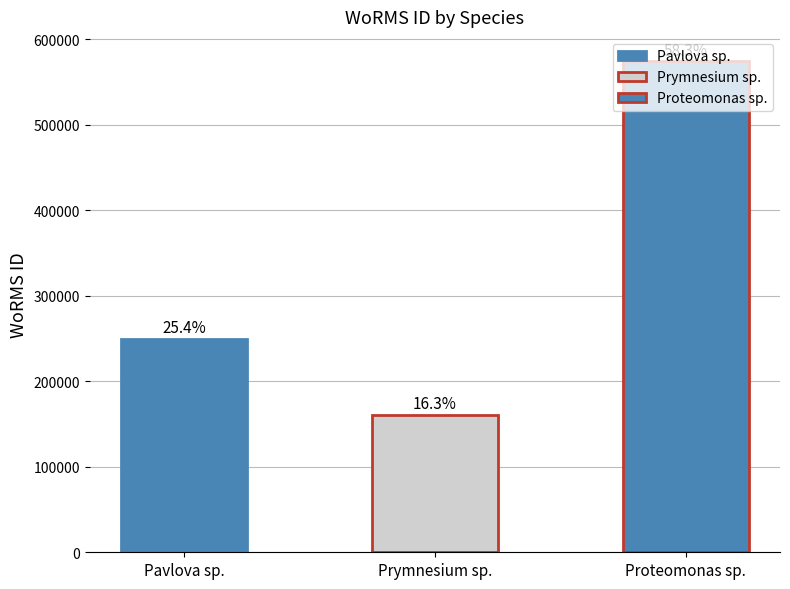

Rank the categories by value from highest to lowest.

Proteomonas sp., Pavlova sp., Prymnesium sp.